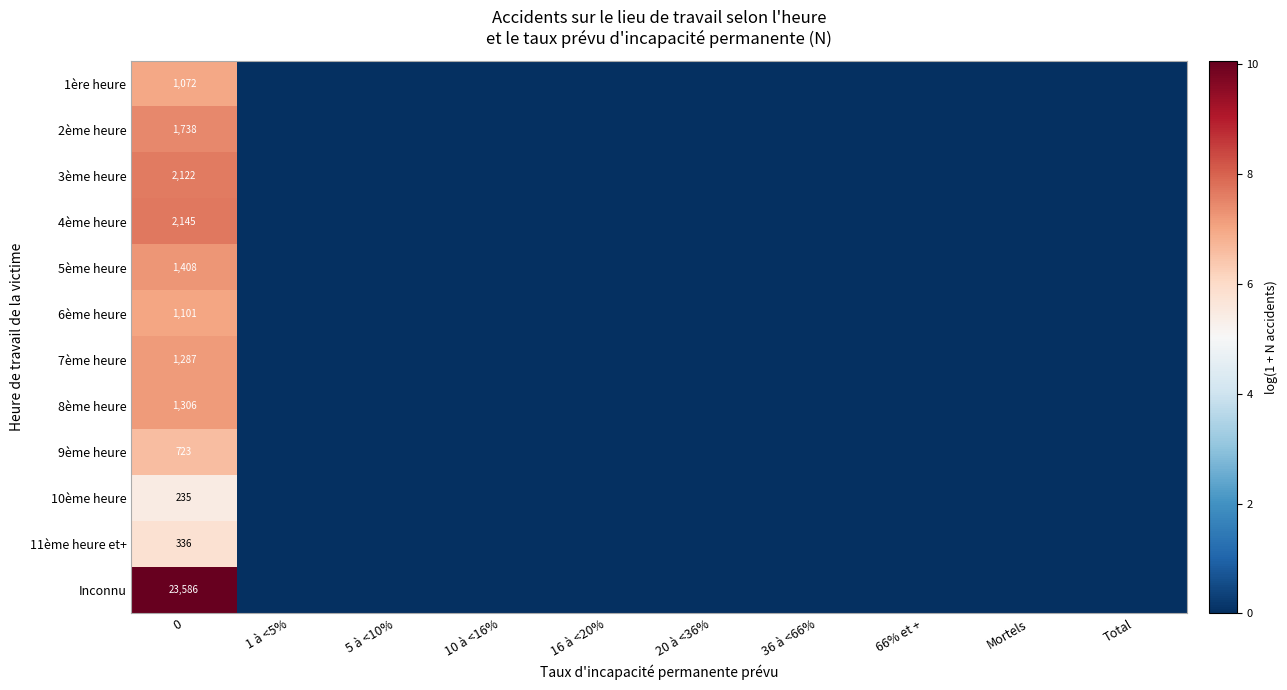

What is the maximum value for 1ère heure?

7.0